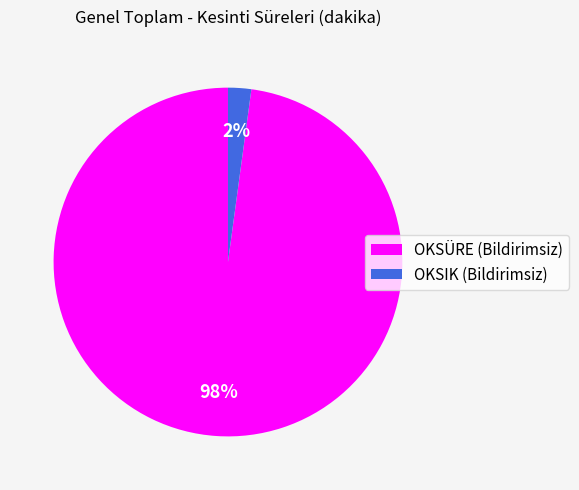

Which slice is the smallest?

OKSIK (Bildirimsiz)